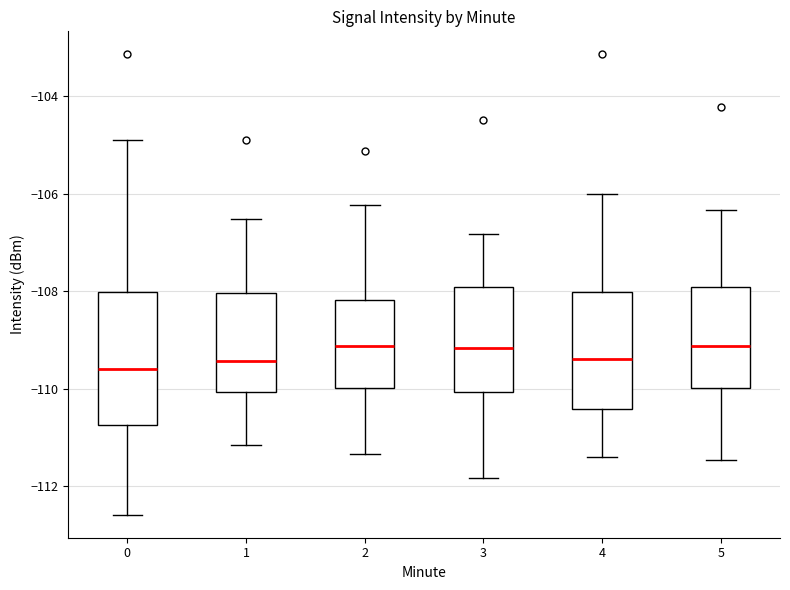

Comparing the boxes themselves (not the whiskers), which one is the tallest?

0